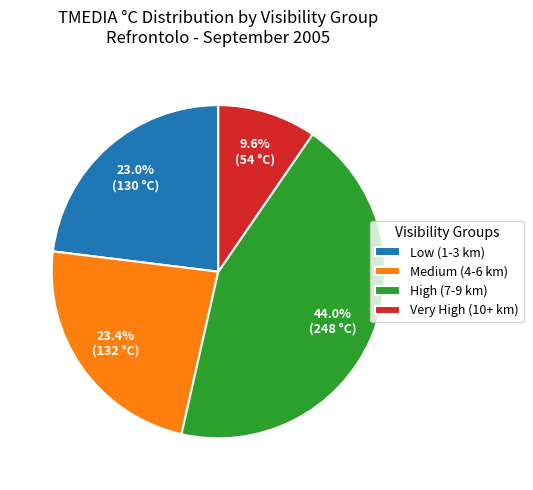

Do Very High (10+ km) and Medium (4-6 km) together represent more than half of the pie?

No